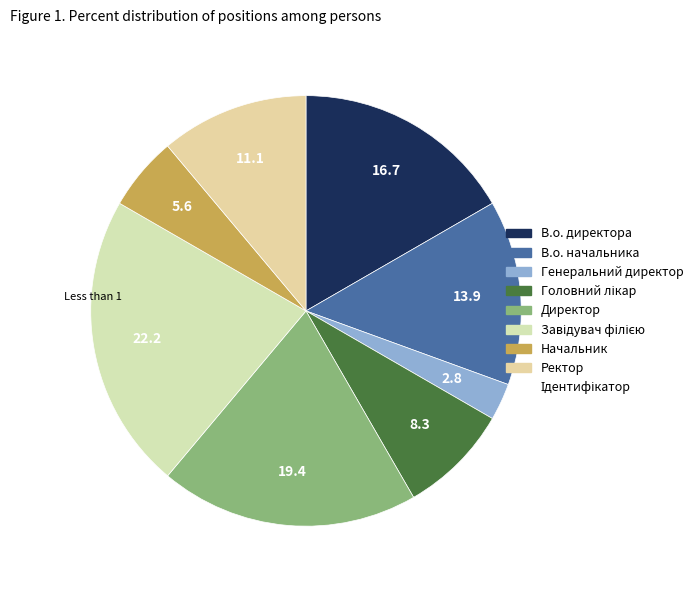

How many segments does this pie chart have?

8